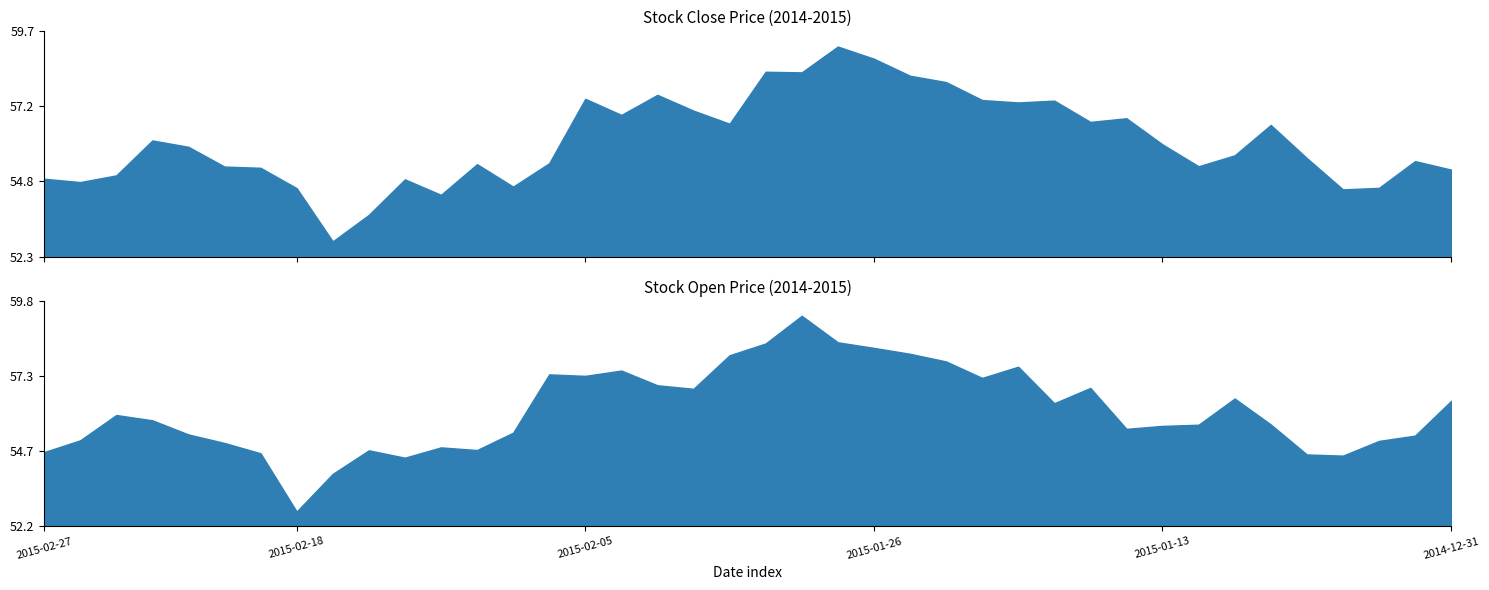

At how many categories does at least one series exceed 57?

15